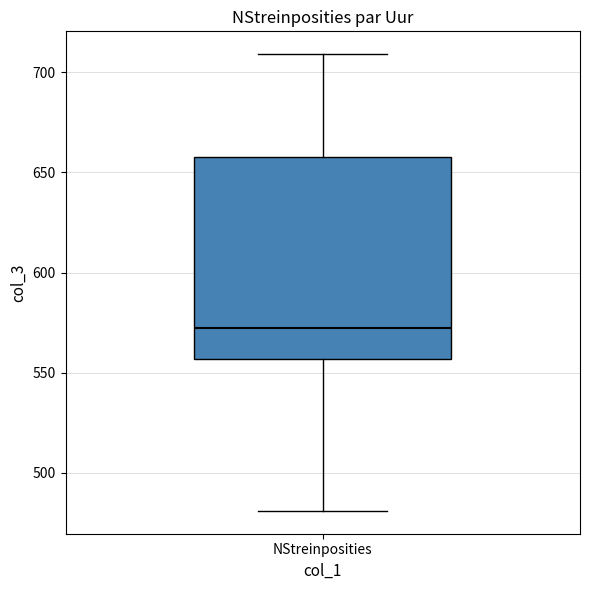

Transcribe this box plot: give where the median line is, the range the box spans, and where the two whiskers end, as read against the y-axis. The values are not printed on the chart, so give them approximately, as read against the axis.

median 575, box 555 to 660, whiskers 480 to 710